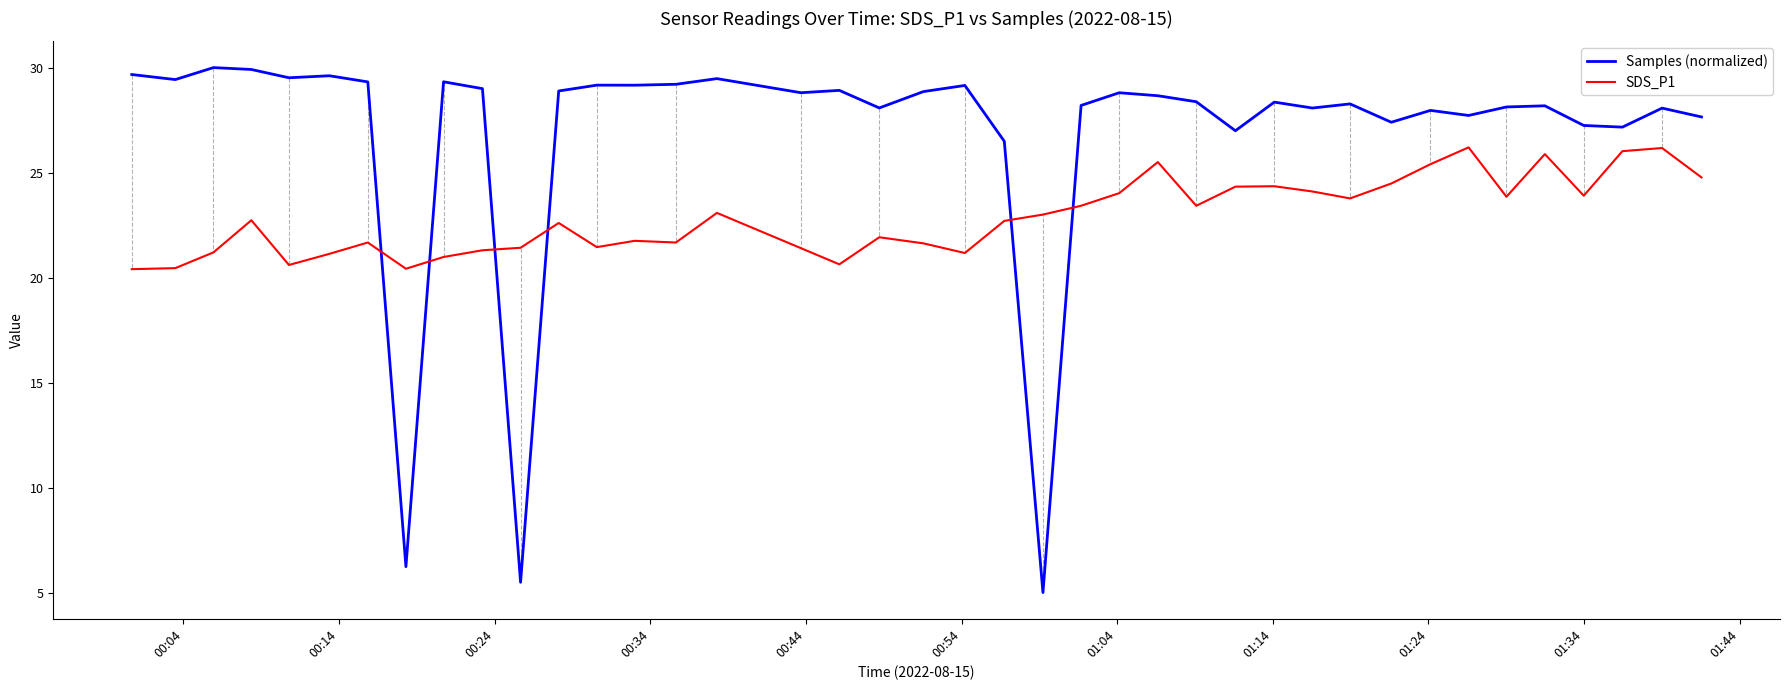

What is the difference between the maximum and minimum values in the Samples (normalized) series?

25.0